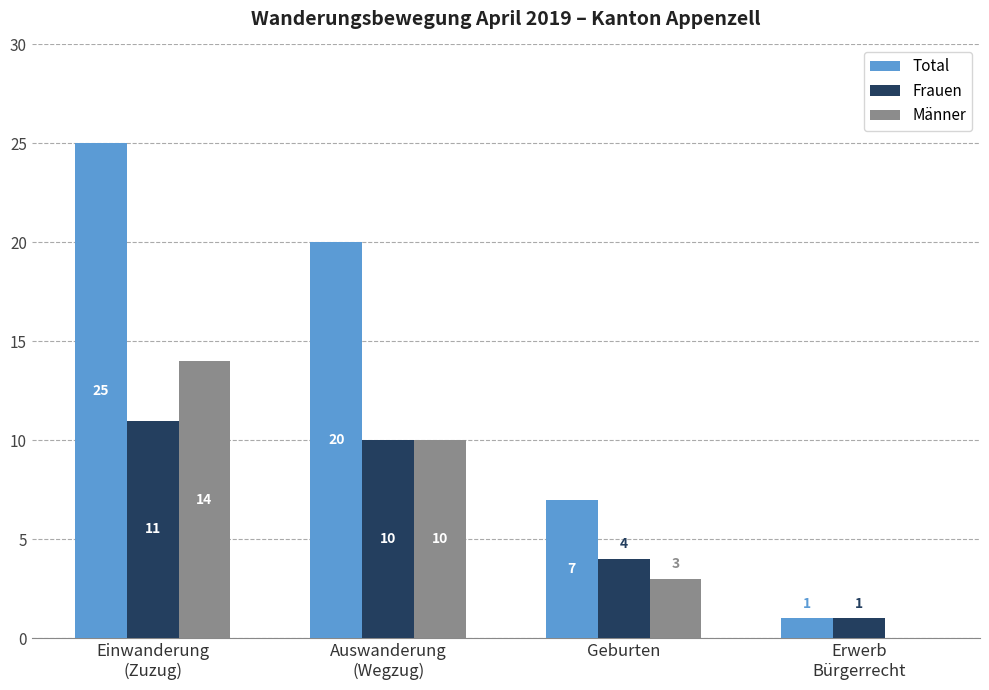

What is the sum of all Männer values?

27